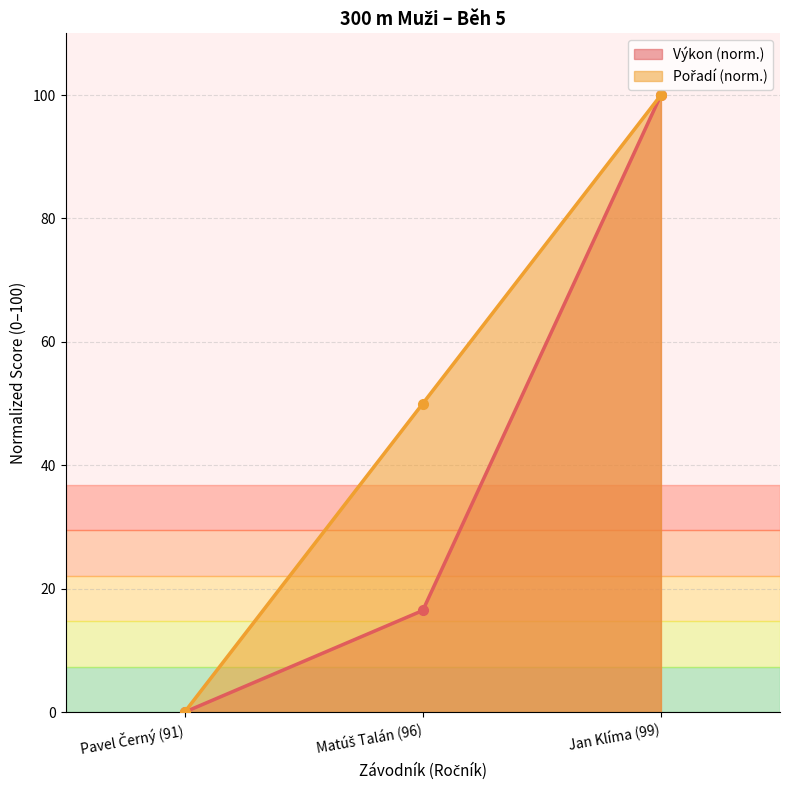

At which label is Výkon closest to 50?

Matúš Talán (96)